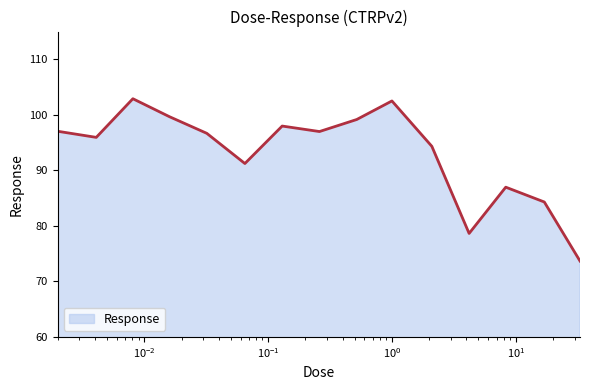

What is the difference between the maximum and minimum values?

29.2